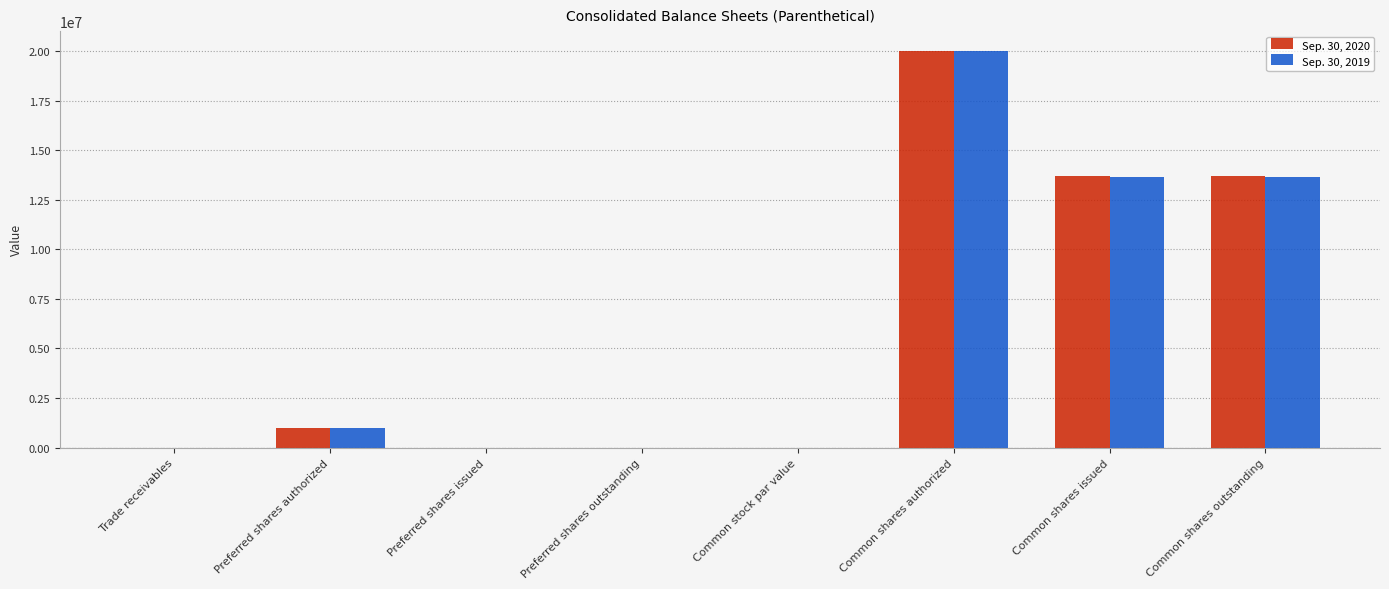

At which category is the sum across all series the highest?

Common shares authorized